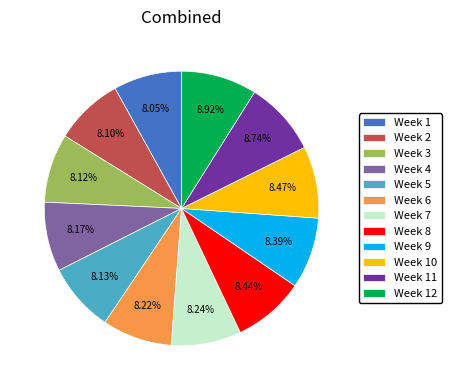

Combined, do Week 2 and Week 5 account for over 50%?

No